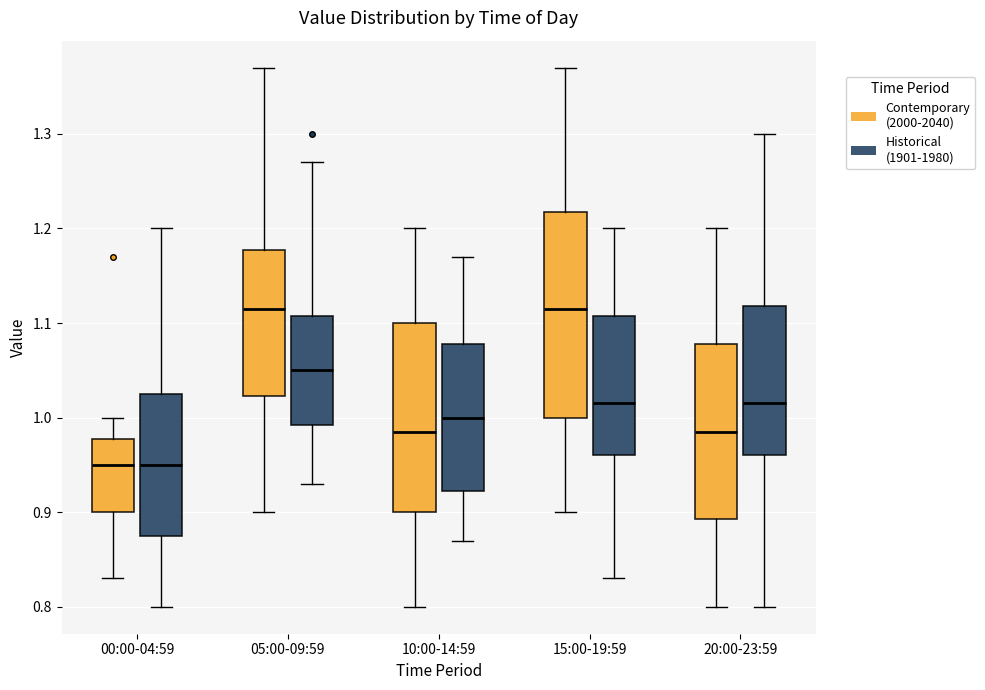

Reading left to right, transcribe this box plot: for each box, give where its median line is, the range the box spans, and where its two whiskers end, as read against the y-axis. The values are not printed on the chart, so give them approximately, as read against the axis.

00:00-04:59 (Contemporary (2000-2040)): median 0.95, box 0.90 to 0.98, whiskers 0.83 to 1.00
00:00-04:59 (Historical (1901-1980)): median 0.95, box 0.88 to 1.03, whiskers 0.80 to 1.20
05:00-09:59 (Contemporary (2000-2040)): median 1.12, box 1.02 to 1.18, whiskers 0.90 to 1.37
05:00-09:59 (Historical (1901-1980)): median 1.05, box 0.99 to 1.11, whiskers 0.93 to 1.27
10:00-14:59 (Contemporary (2000-2040)): median 0.99, box 0.90 to 1.10, whiskers 0.80 to 1.20
10:00-14:59 (Historical (1901-1980)): median 1.00, box 0.92 to 1.08, whiskers 0.87 to 1.17
15:00-19:59 (Contemporary (2000-2040)): median 1.12, box 1.00 to 1.22, whiskers 0.90 to 1.37
15:00-19:59 (Historical (1901-1980)): median 1.02, box 0.96 to 1.11, whiskers 0.83 to 1.20
20:00-23:59 (Contemporary (2000-2040)): median 0.99, box 0.89 to 1.08, whiskers 0.80 to 1.20
20:00-23:59 (Historical (1901-1980)): median 1.02, box 0.96 to 1.12, whiskers 0.80 to 1.30